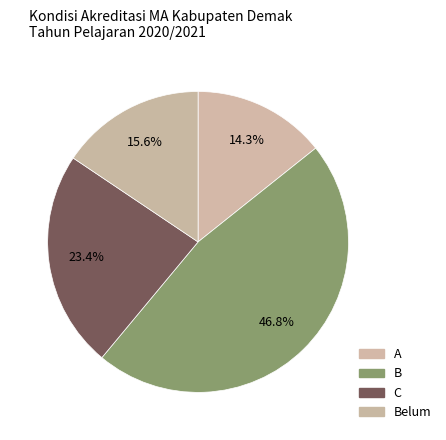

Which has a higher value, B or C?

B